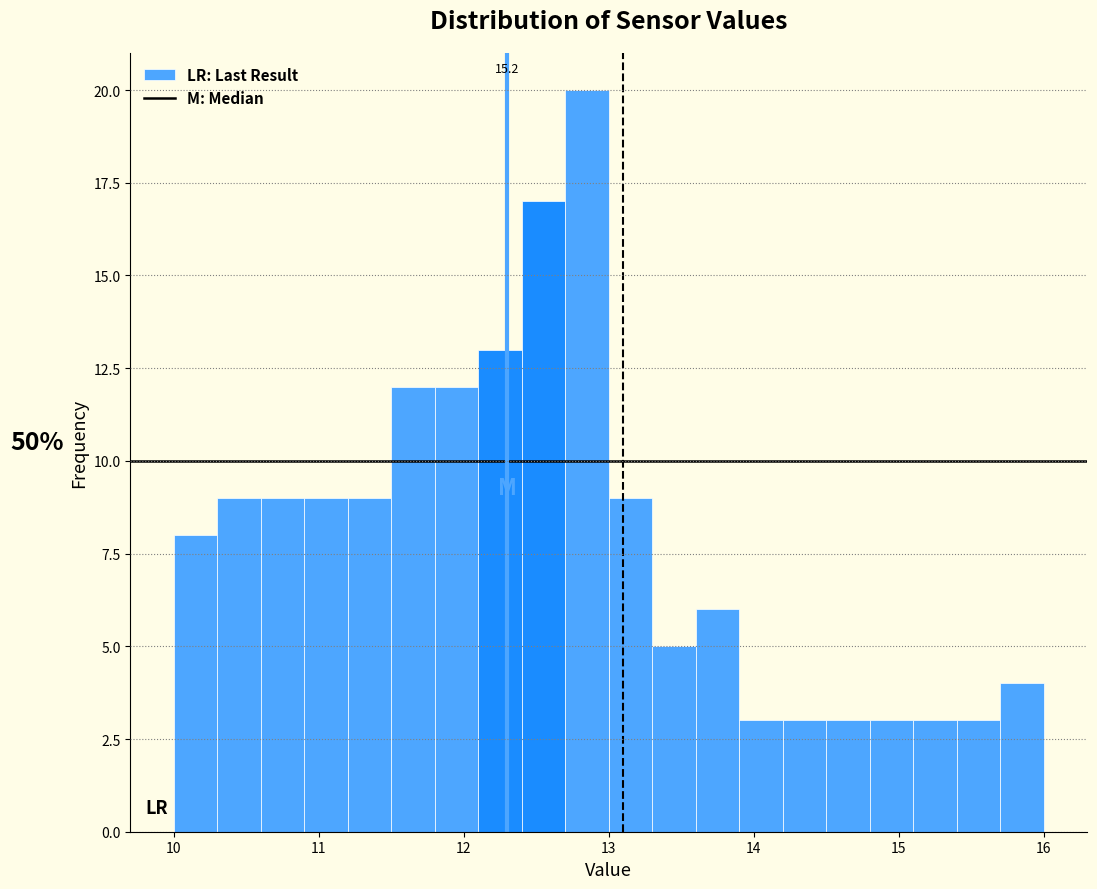

Around what value on the x-axis is the tallest bar? Give the approximate position of its centre, as read against the axis.

12.9